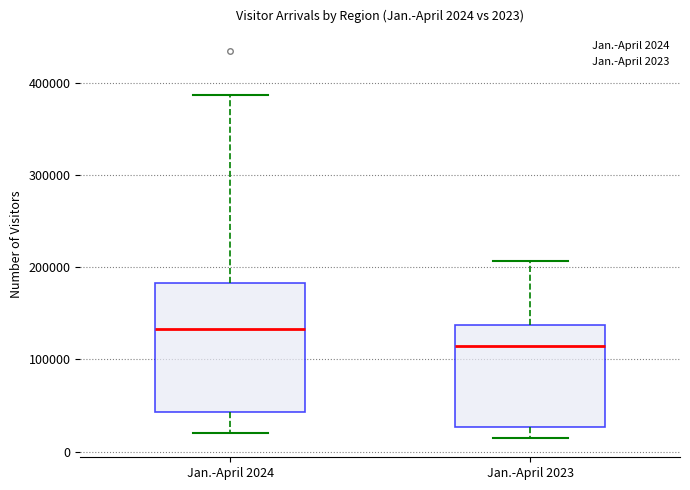

Which box's median line is the lowest?

Jan.-April 2023